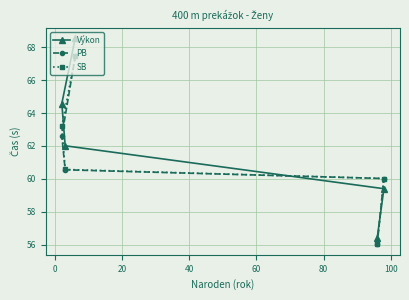

Which series has the largest total across all categories?

Výkon